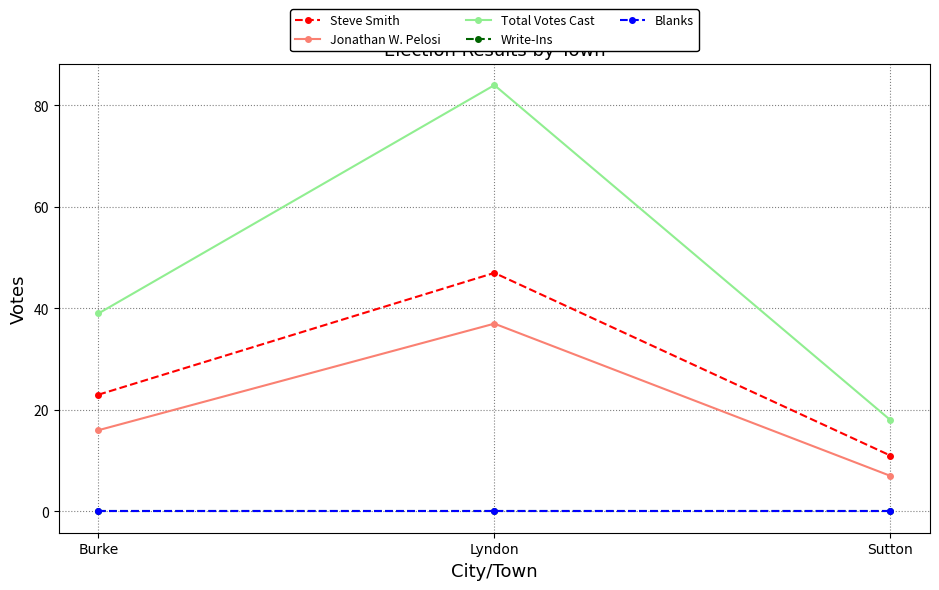

Between Lyndon and Sutton, which series saw the biggest shift?

Total Votes Cast